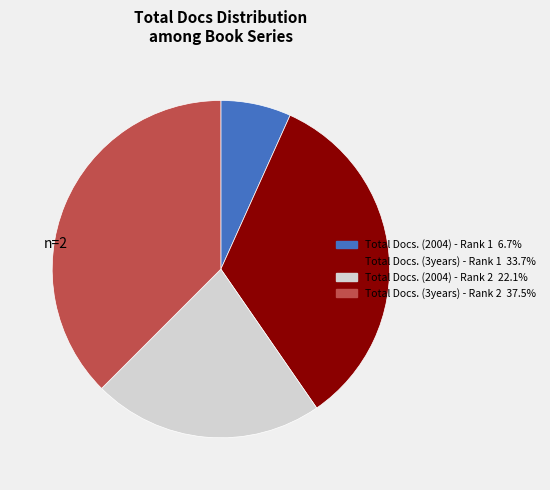

Combined, do Total Docs. (2004) - Rank 2 and Total Docs. (3years) - Rank 2 account for over 50%?

Yes